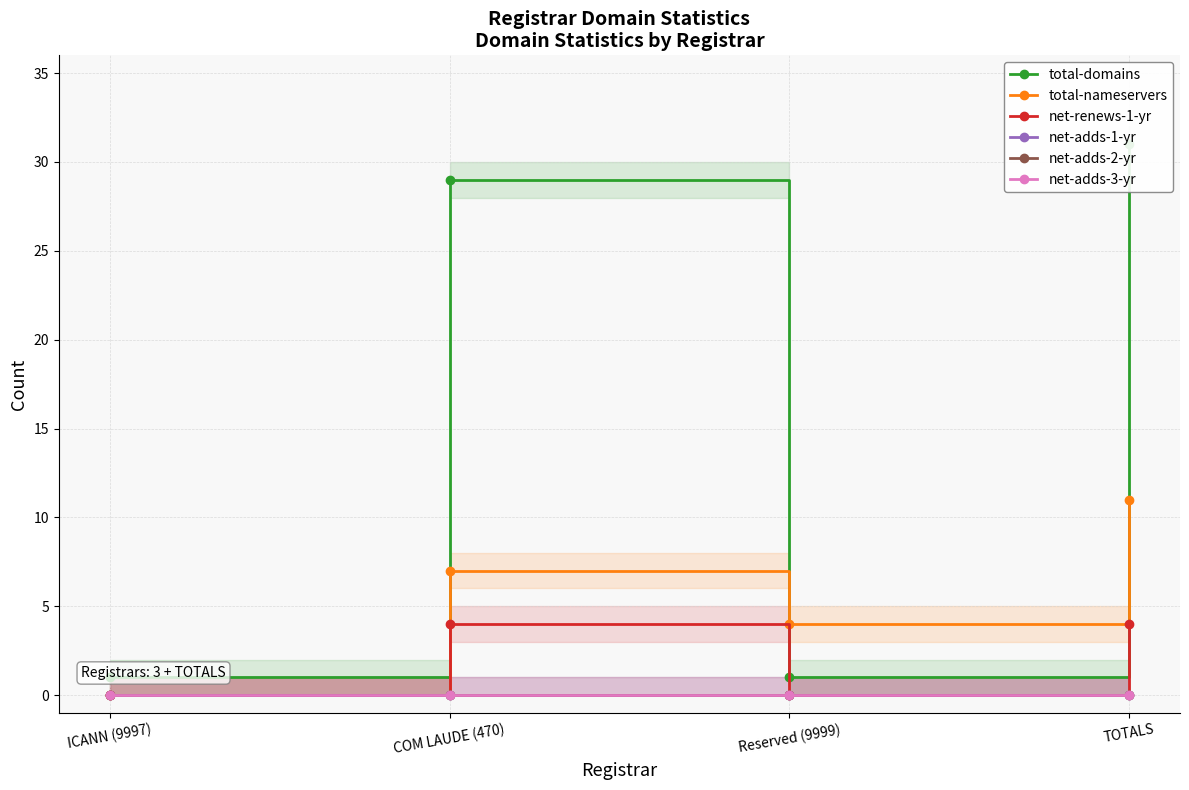

True or false: net-adds-2-yr has a value of 0 at ICANN (9997).

True